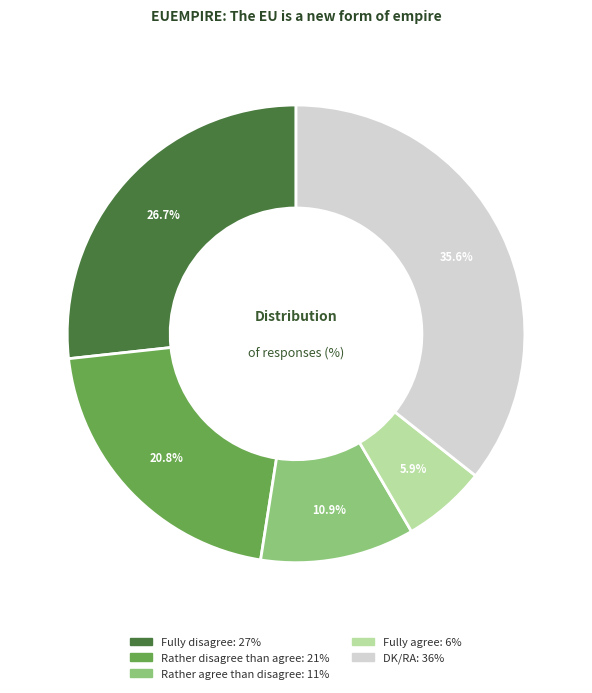

What percentage is the Fully agree slice, to the nearest percent?

6%